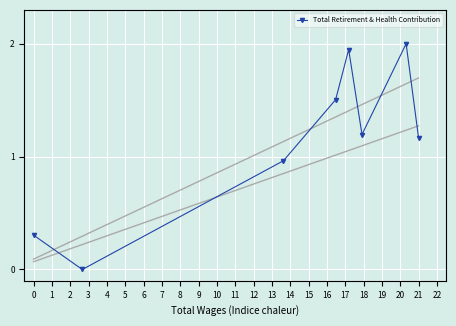

What is the maximum value for Total Retirement & Health Contribution?

2.0